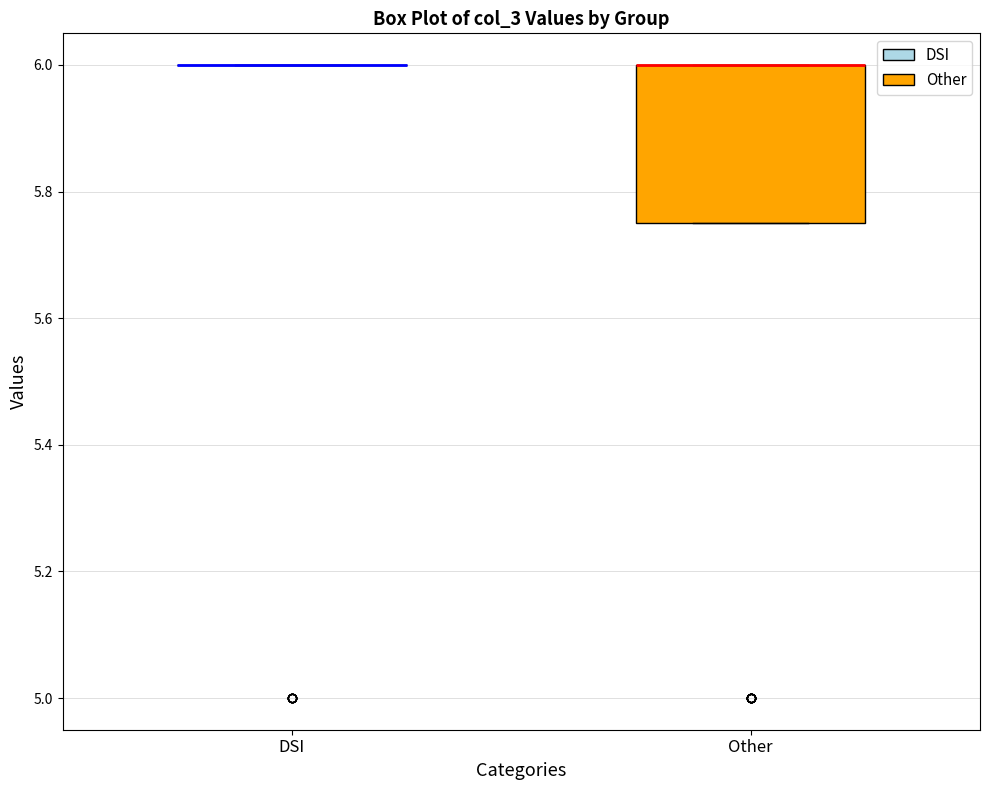

Reading left to right, transcribe this box plot: for each box, give where its median line is, the range the box spans, and where its two whiskers end, as read against the y-axis. The values are not printed on the chart, so give them approximately, as read against the axis.

DSI: box collapsed to a line at 6.00, whiskers 6.00 to 6.00
Other: median 6.00 (drawn on the box's upper edge), box 5.76 to 6.00, whiskers 5.76 to 6.00